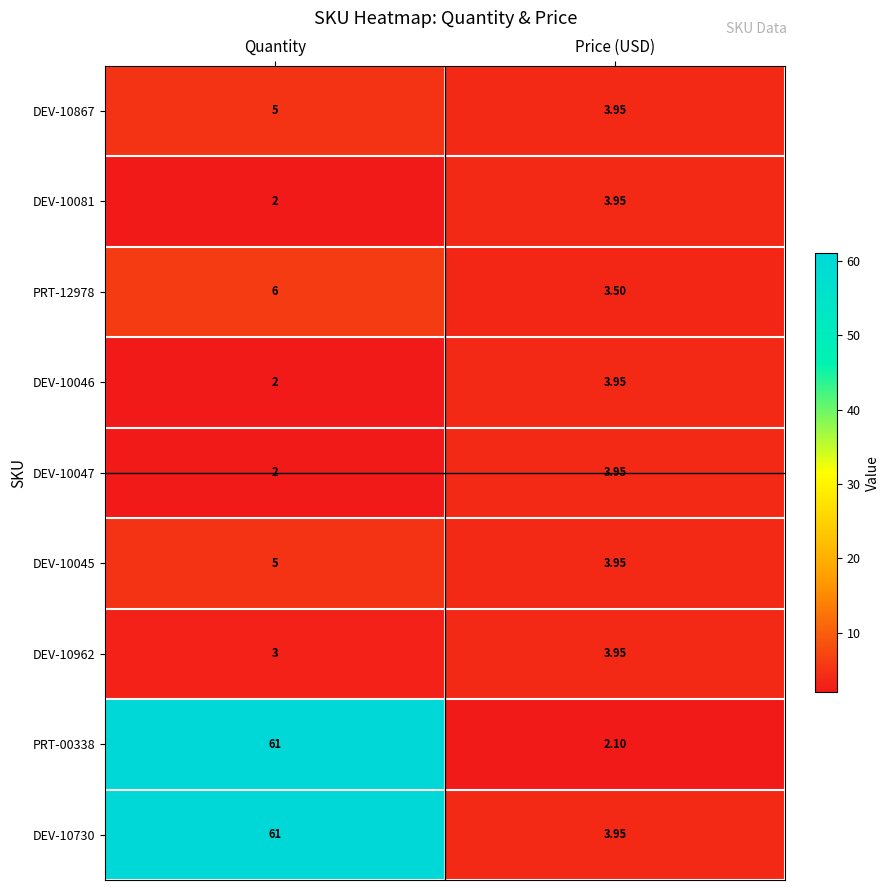

List the labels in order of DEV-10962 value, smallest first.

Quantity, Price (USD)